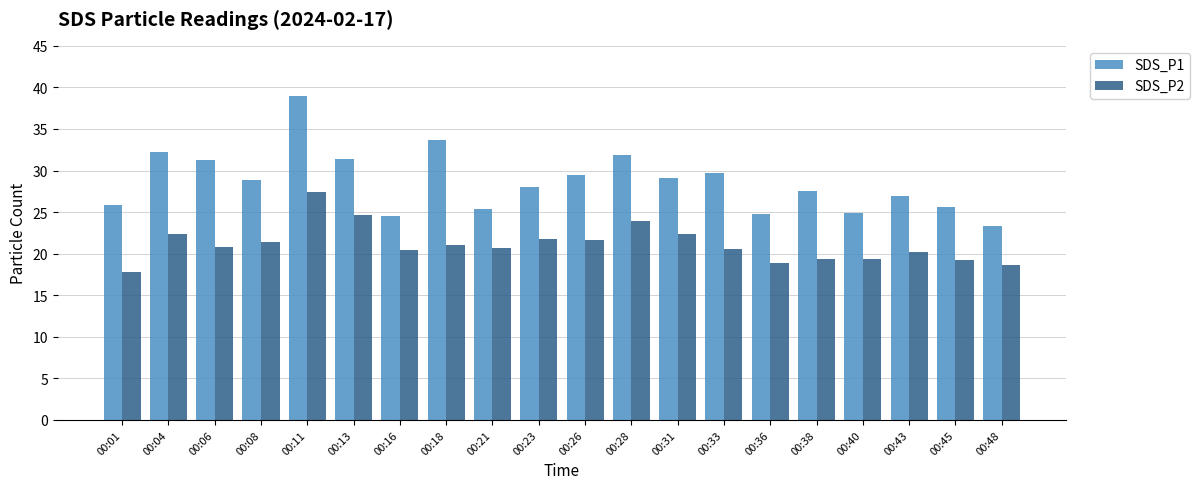

Which series changed the most between 00:06 and 00:28?

SDS_P2